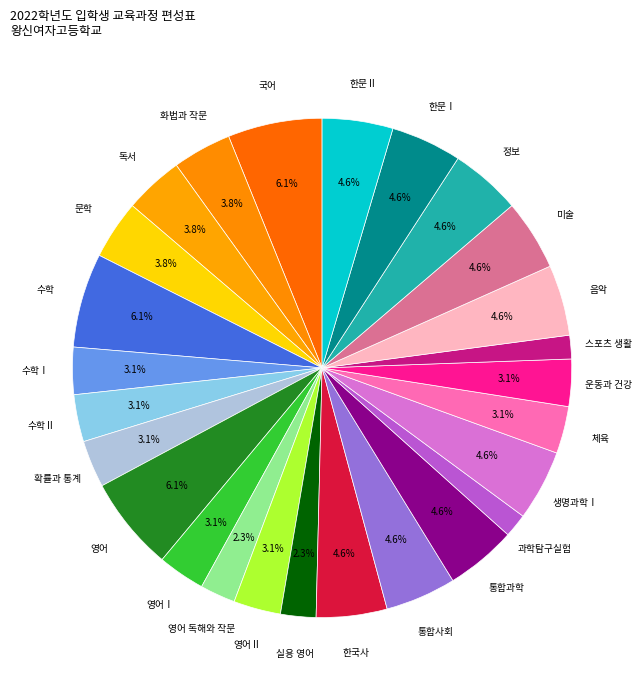

How many segments does this pie chart have?

26